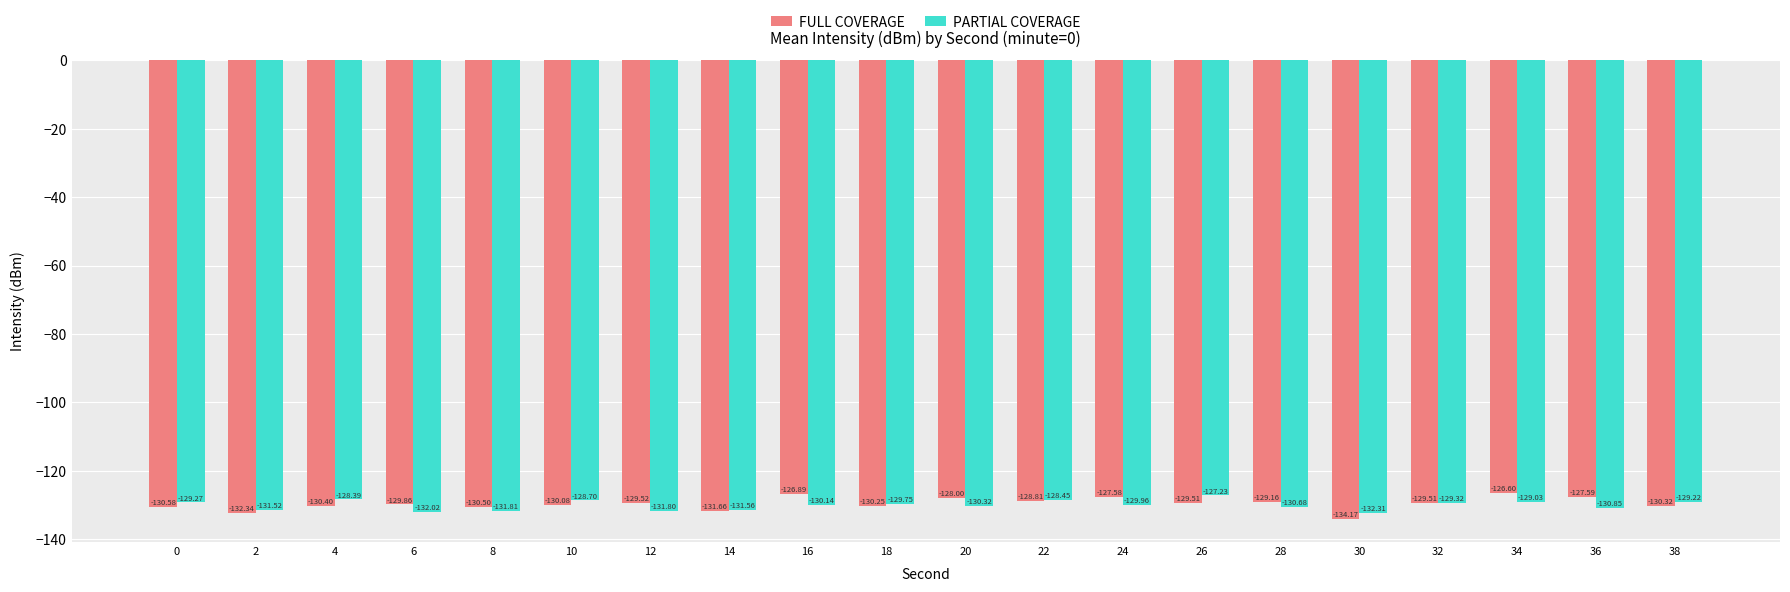

What is the total value across all series at 22?

-257.3